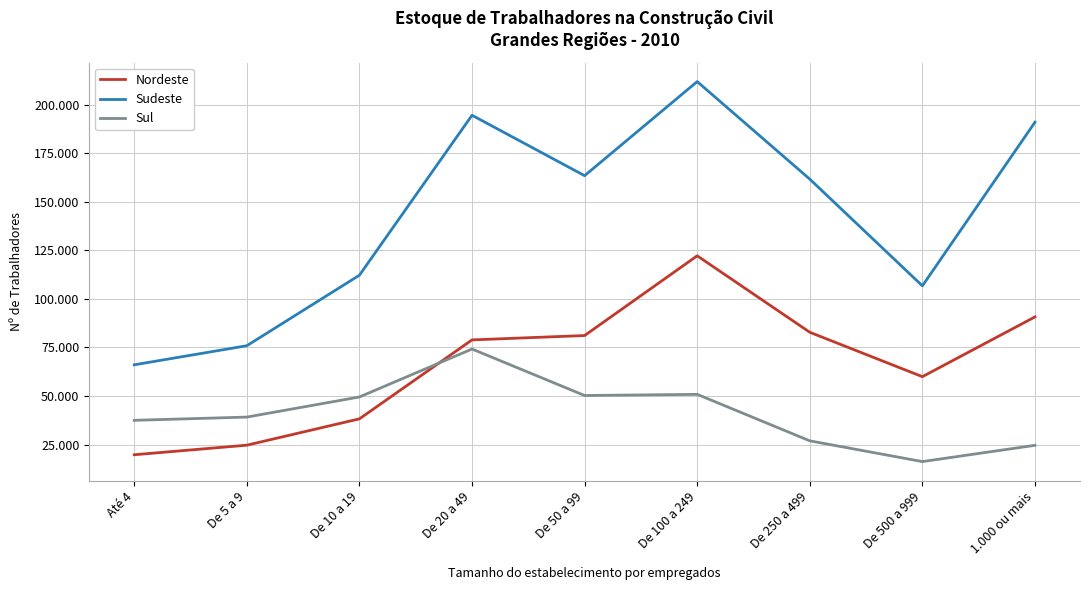

Where is Sul nearest to the value 45193?

De 10 a 19